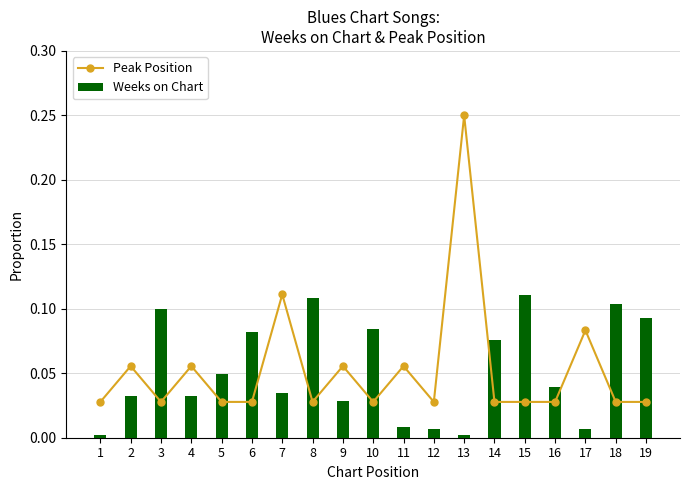

Which series has the widest spread of values?

Peak Position